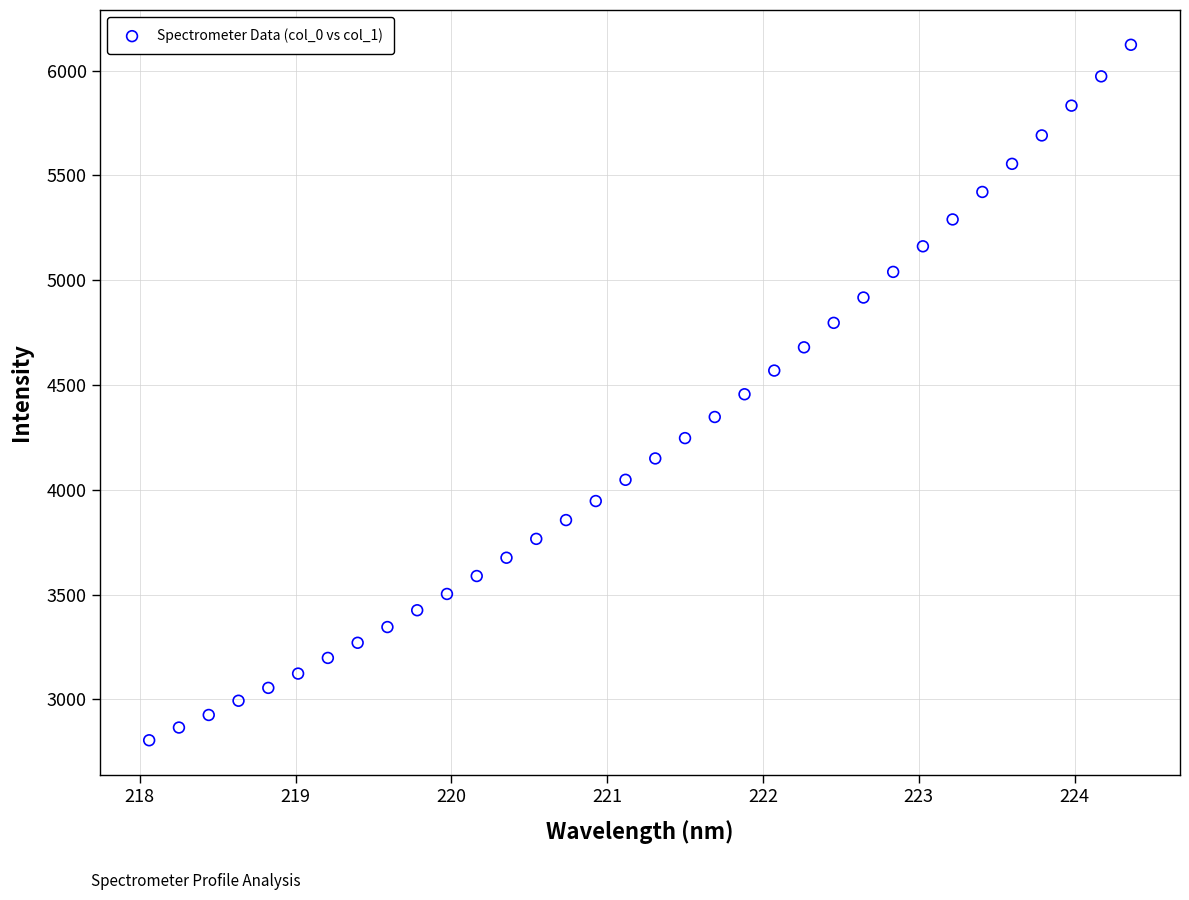

What is the range of Y values (max minus min)?

3318.0